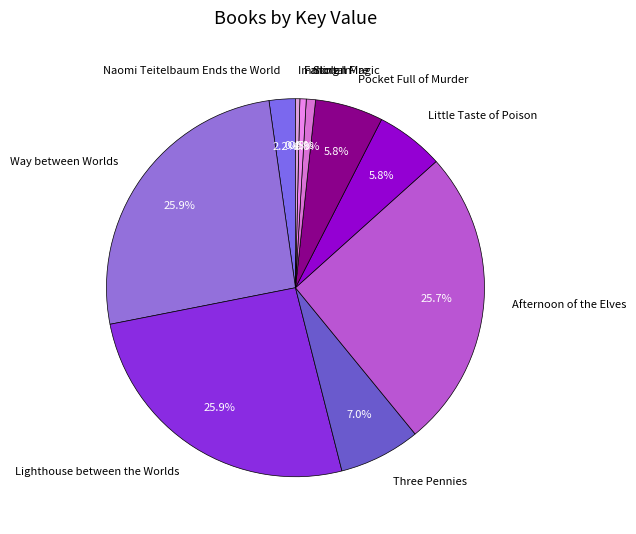

How many segments does this pie chart have?

10